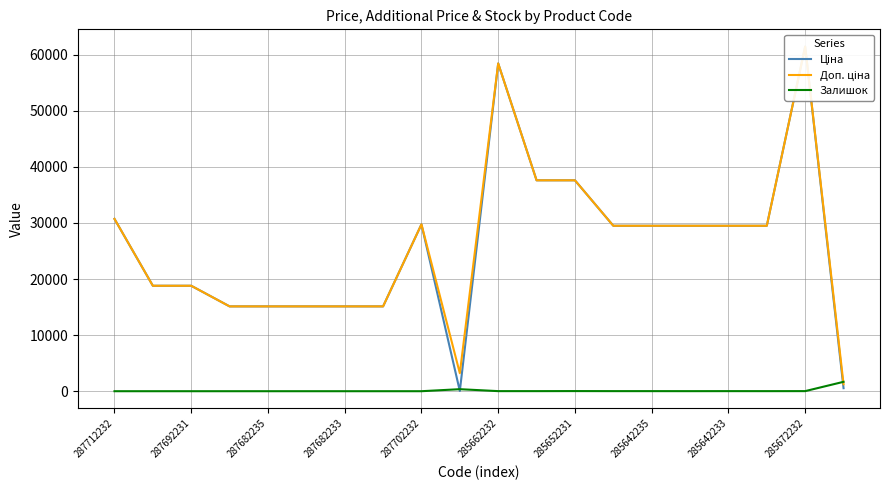

What is the difference between the highest and lowest values at 287702232?

29747.2